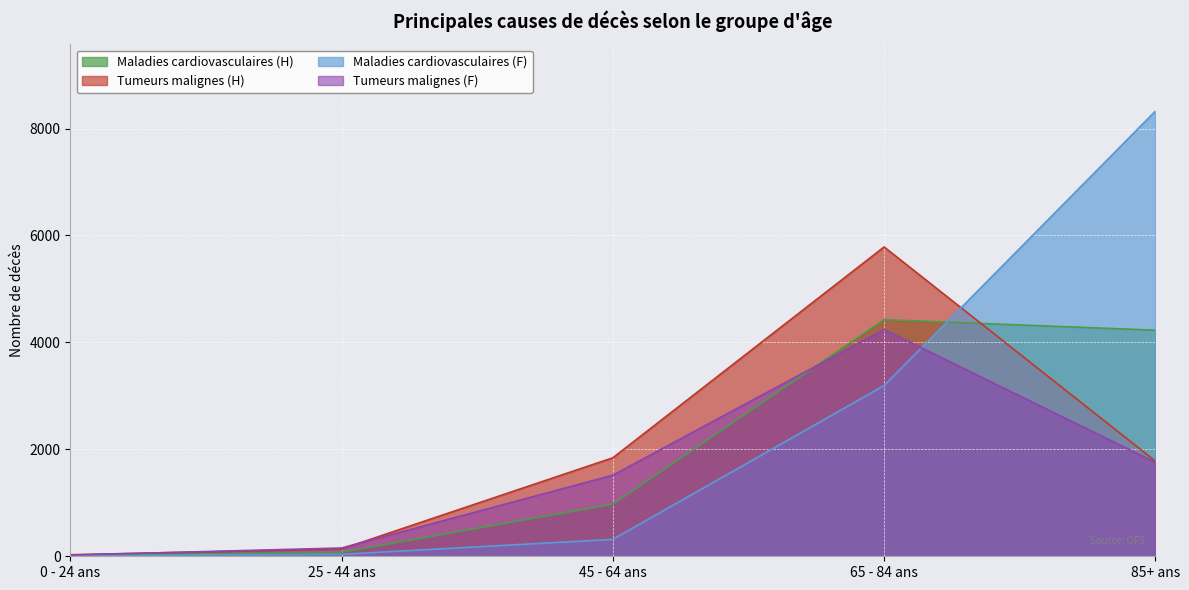

Is it true that Maladies cardiovasculaires (H) equals 974 at 45 - 64 ans?

True